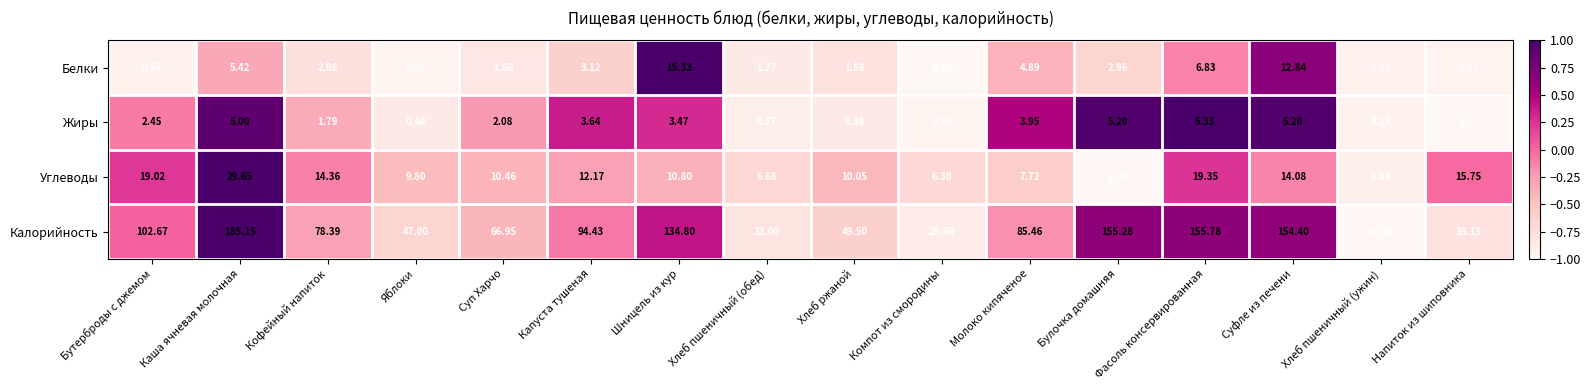

Which series has the widest spread of values?

Калорийность